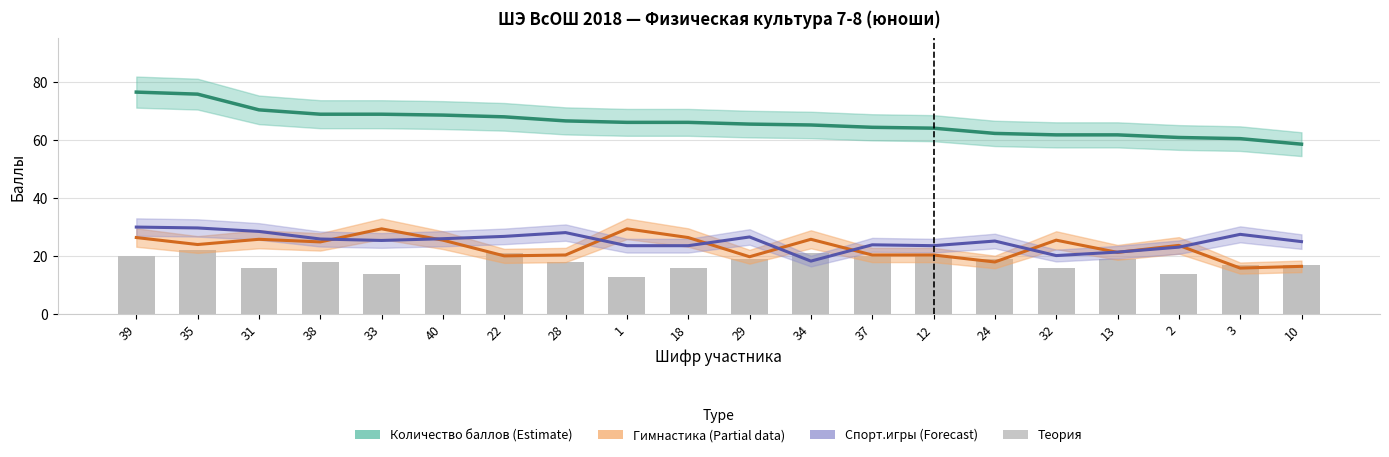

Rank the categories by Спорт.игры value from lowest to highest.

34, 32, 13, 2, 1, 18, 12, 37, 10, 24, 33, 38, 40, 29, 22, 3, 28, 31, 35, 39